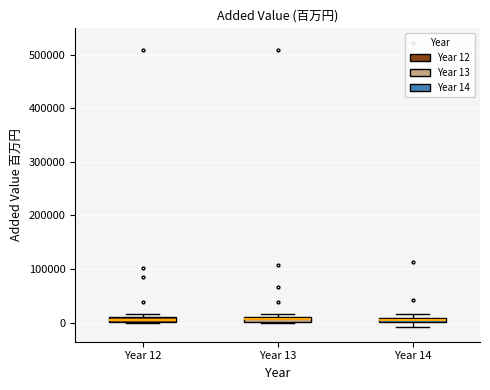

Where is the upper edge of the box for Year 14 on the y-axis? The values are not printed on the chart, so give them approximately, as read against the axis.

10000